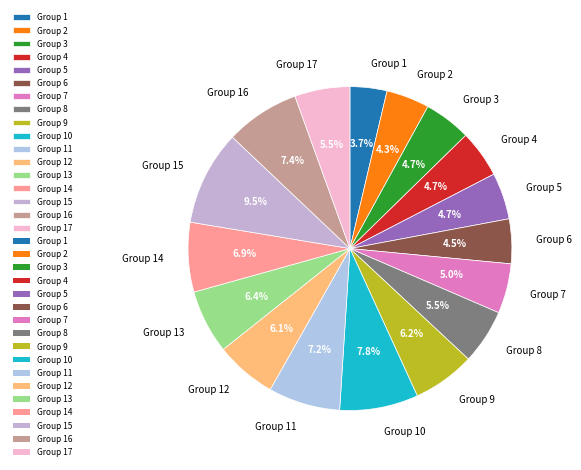

Is there a majority slice in this chart?

No